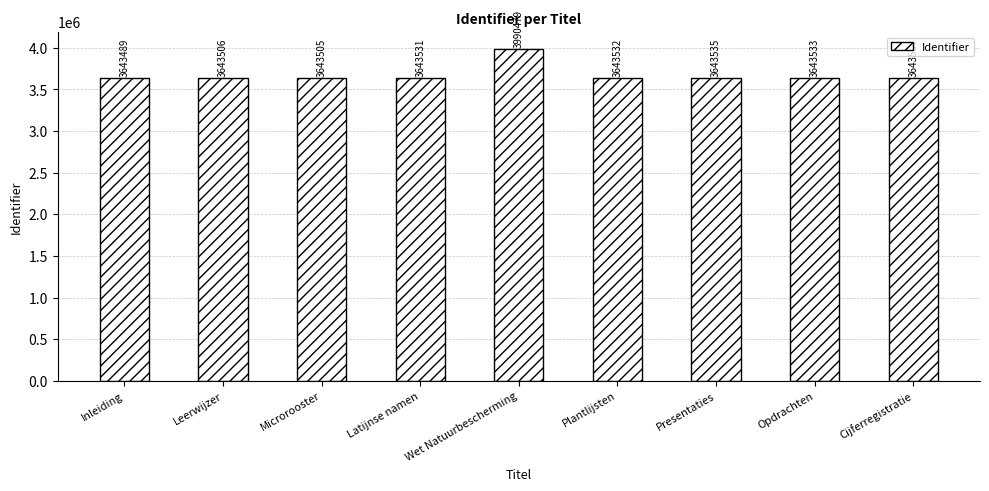

What is the greatest value displayed?

3990479